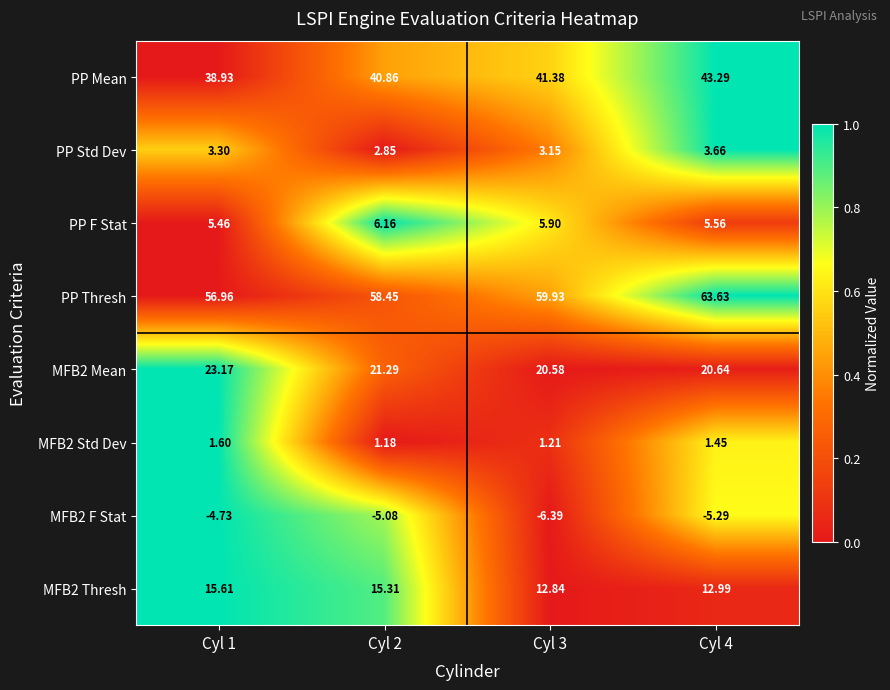

Which series has the largest total across all categories?

PP Thresh